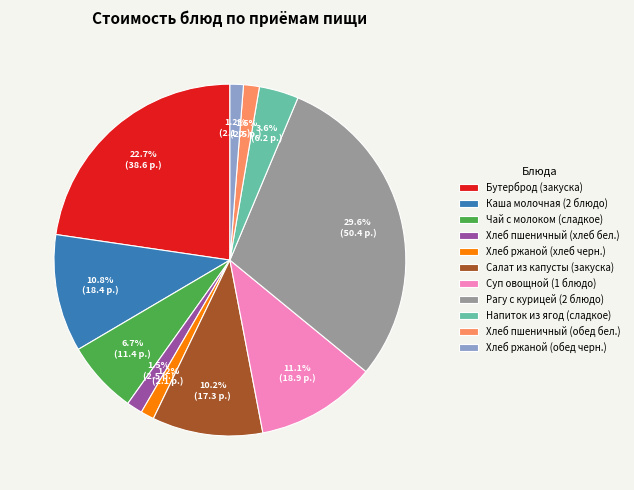

Which category has the biggest portion of the pie?

Рагу с курицей (2 блюдо)